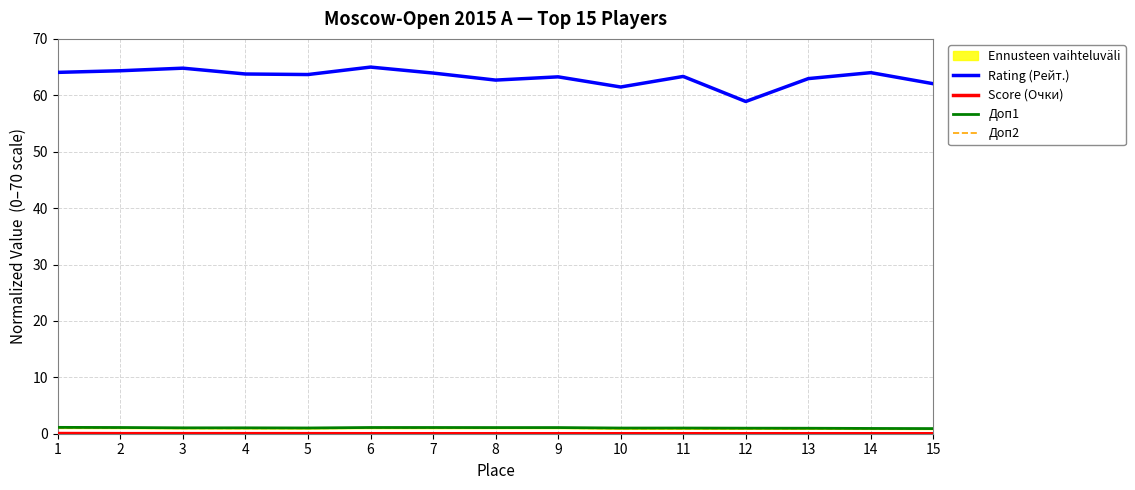

At which label does Rating (Рейт.) reach its minimum?

12